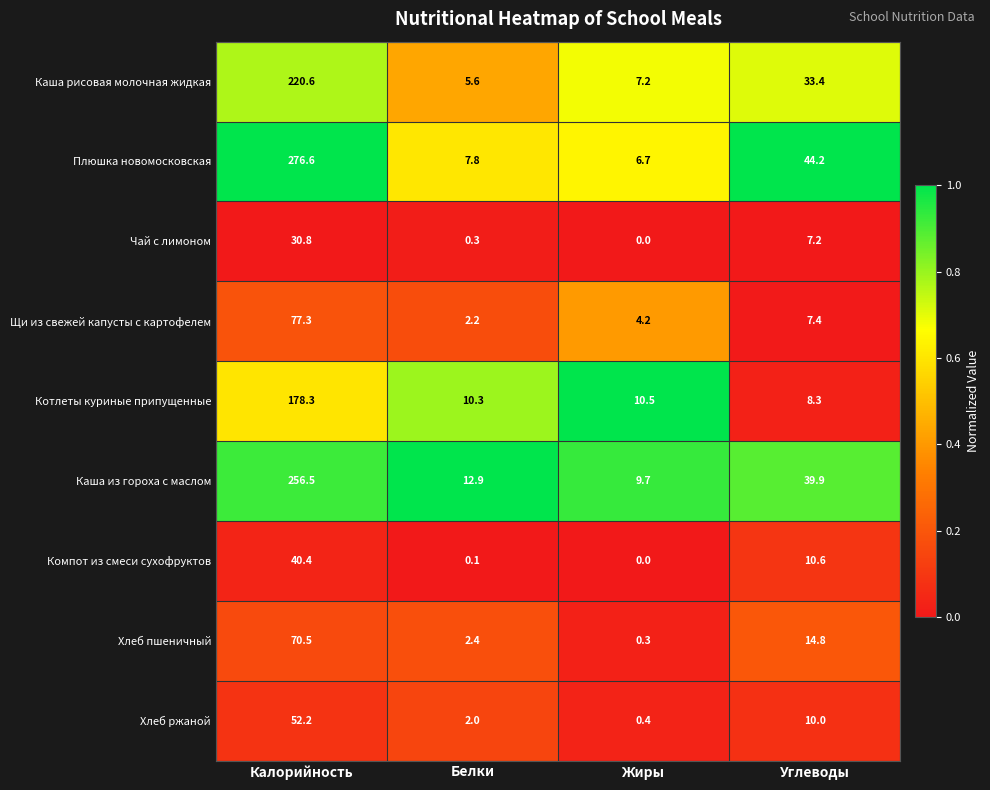

At which category is the sum across all series the highest?

Калорийность